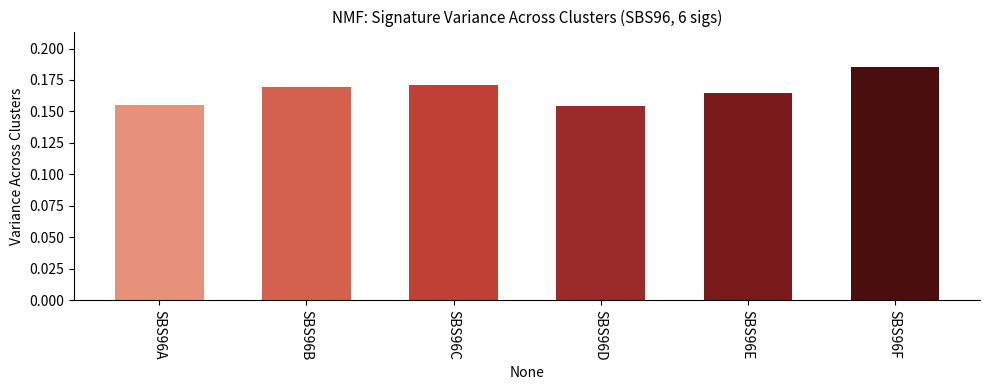

Is it true that the value at SBS96E is 0.3?

False